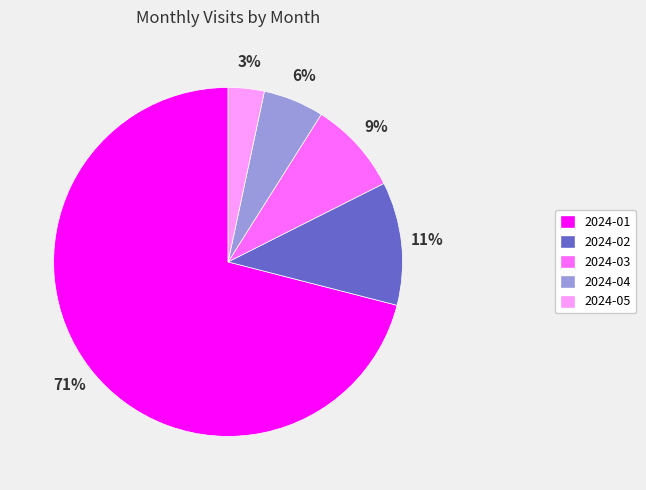

Do 2024-04 and 2024-01 together represent more than half of the pie?

Yes